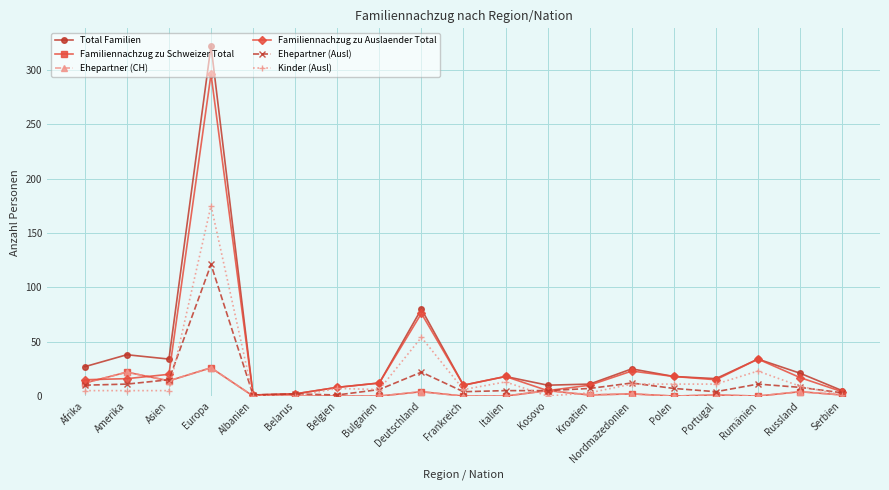

What is the sum of the Familiennachzug zu Schweizer Total values at Kroatien and Belgien?

1